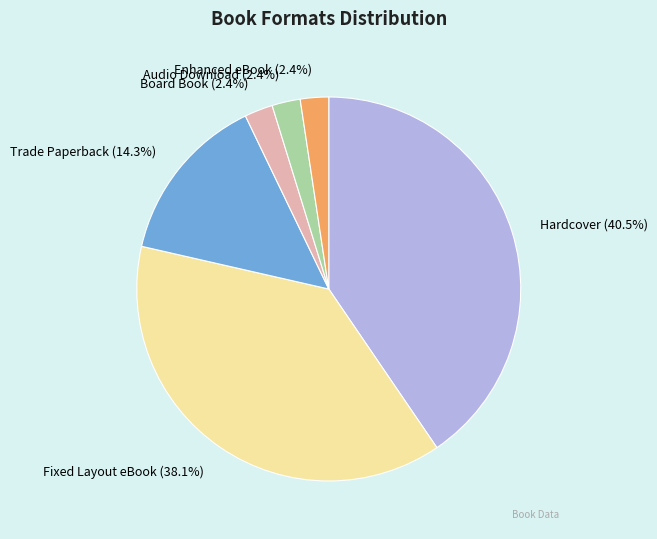

What is the largest slice in the pie chart?

Hardcover